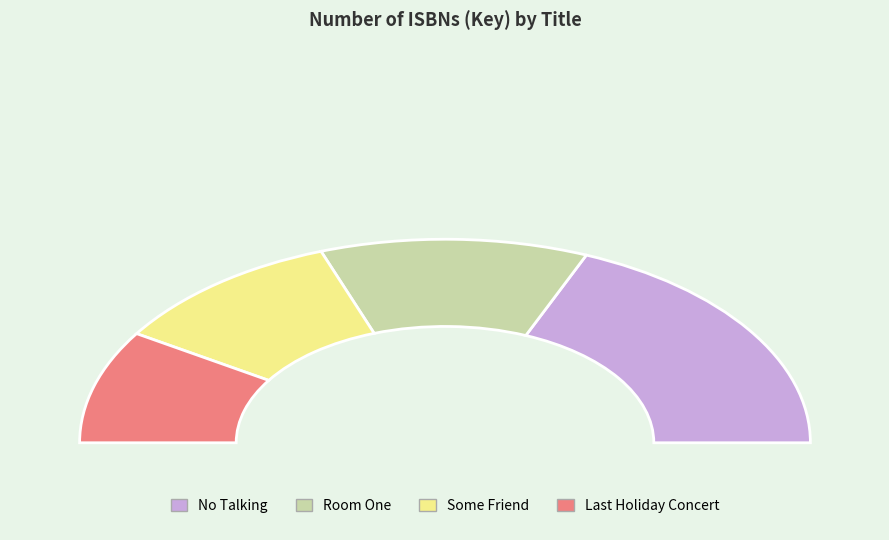

Is No Talking the majority of the pie?

No